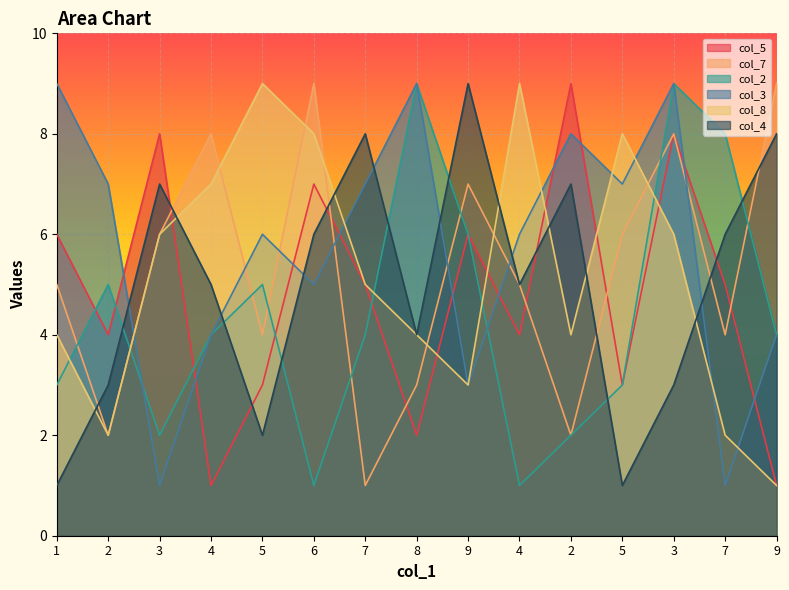

Which series ends up on top after the final intersection of col_2 and col_7?

col_7